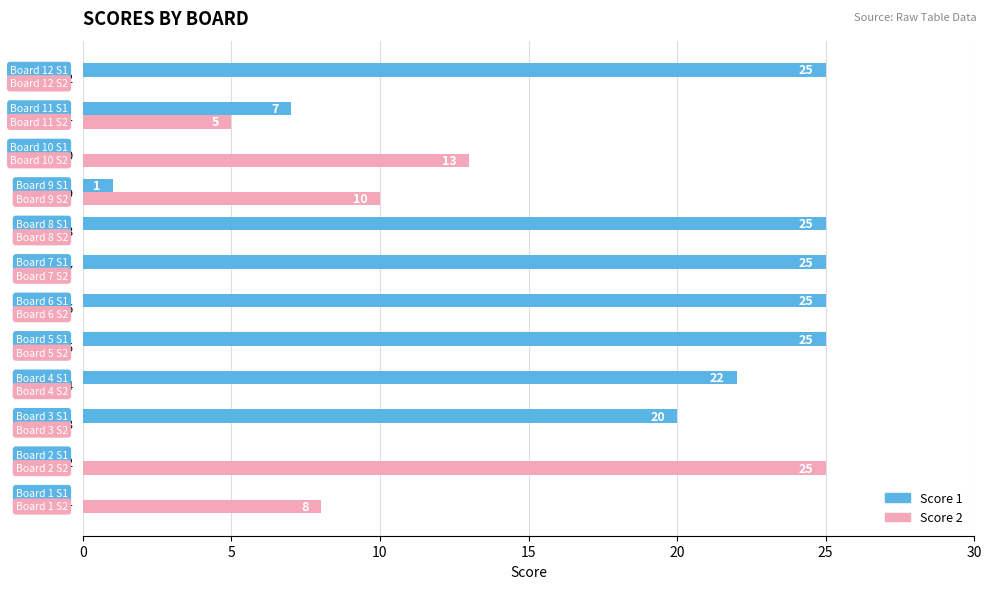

Between Board 3 and Board 11, which series saw the biggest shift?

Score 1